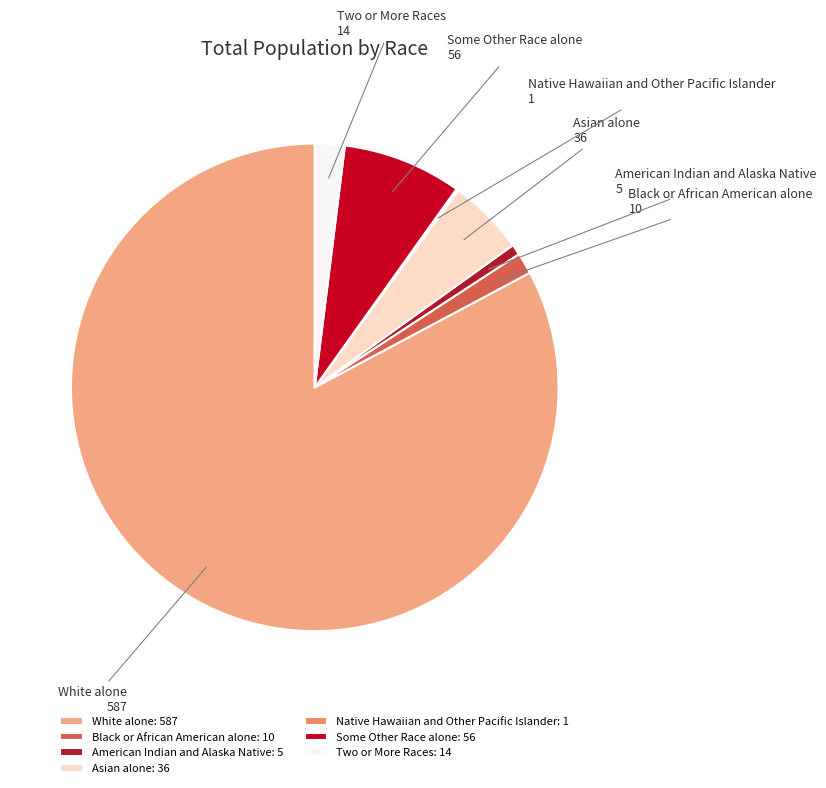

Does White alone represent more than half of the total?

Yes